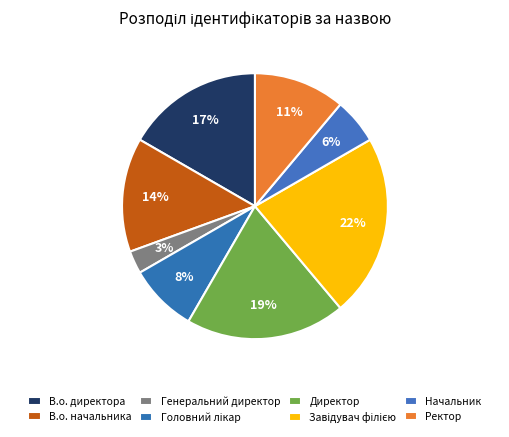

Rank the categories by value from highest to lowest.

Завідувач філією, Директор, В.о. директора, В.о. начальника, Ректор, Головний лікар, Начальник, Генеральний директор